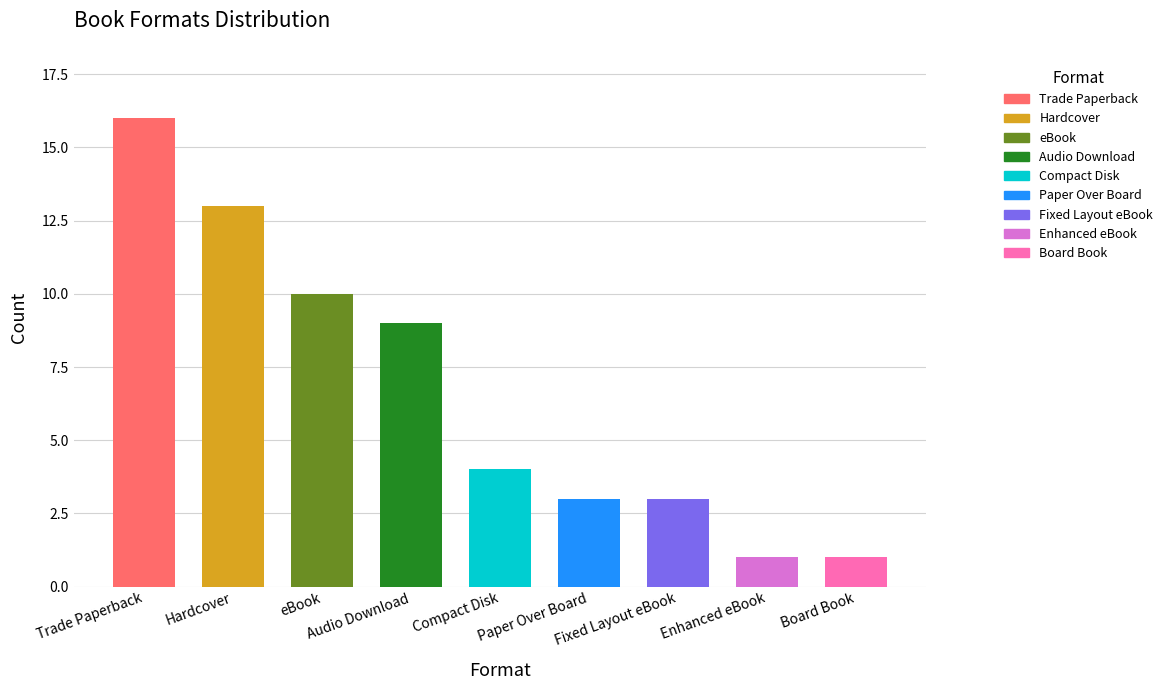

What is the sum of all values?

60